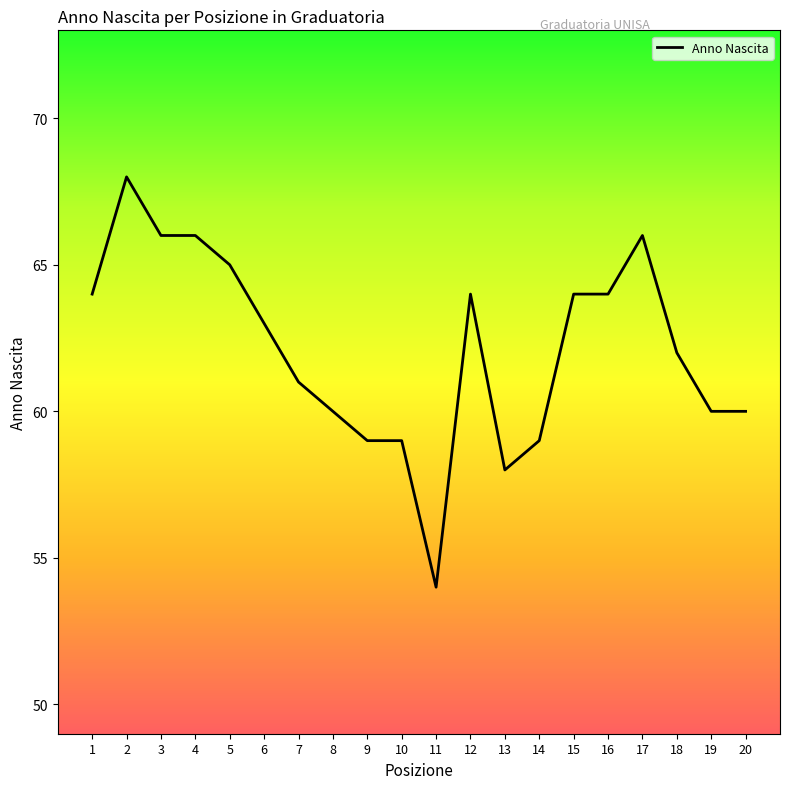

Which has a higher value, 12 or 10?

12